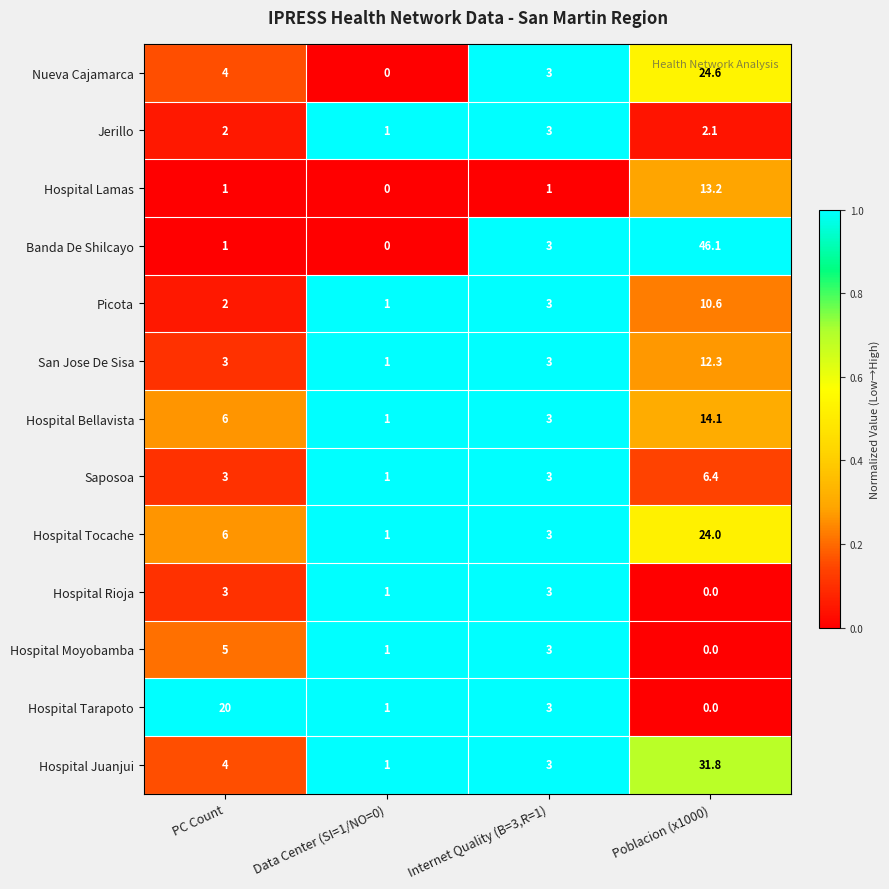

Which series has the largest range (max minus min)?

Banda De Shilcayo